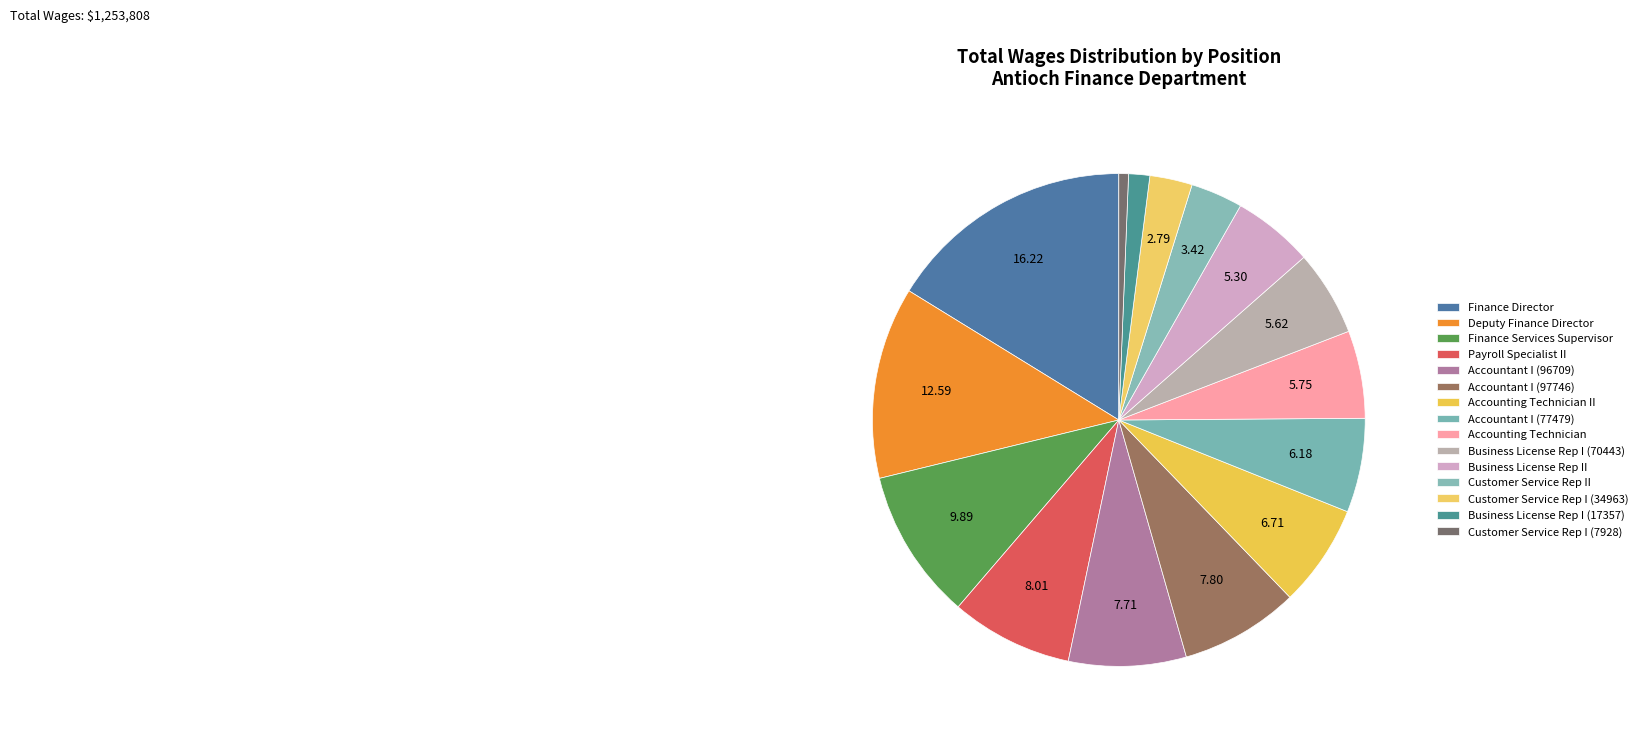

What is the ratio of the value at Customer Service Rep I (7928) to the value at Customer Service Rep II?

0.2